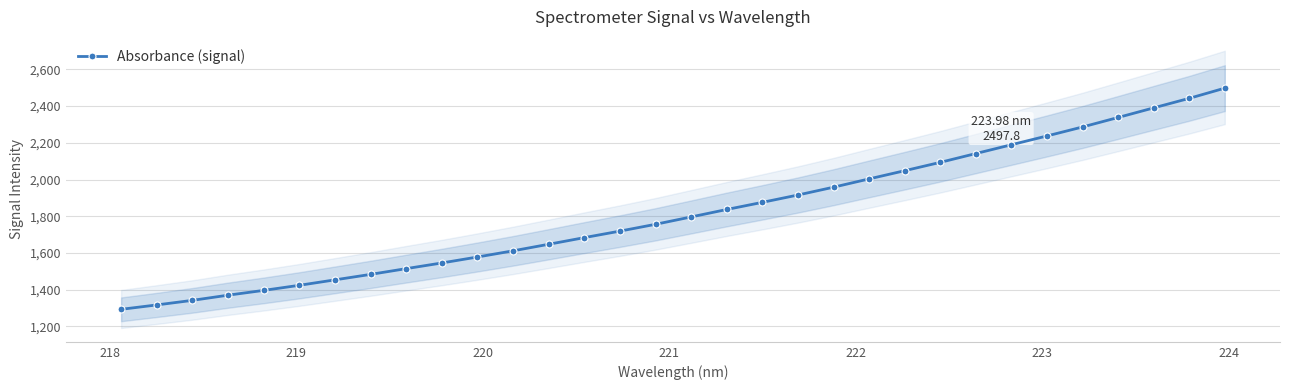

What is the value of the Absorbance (signal) point at the 27th from the left?

2237.4